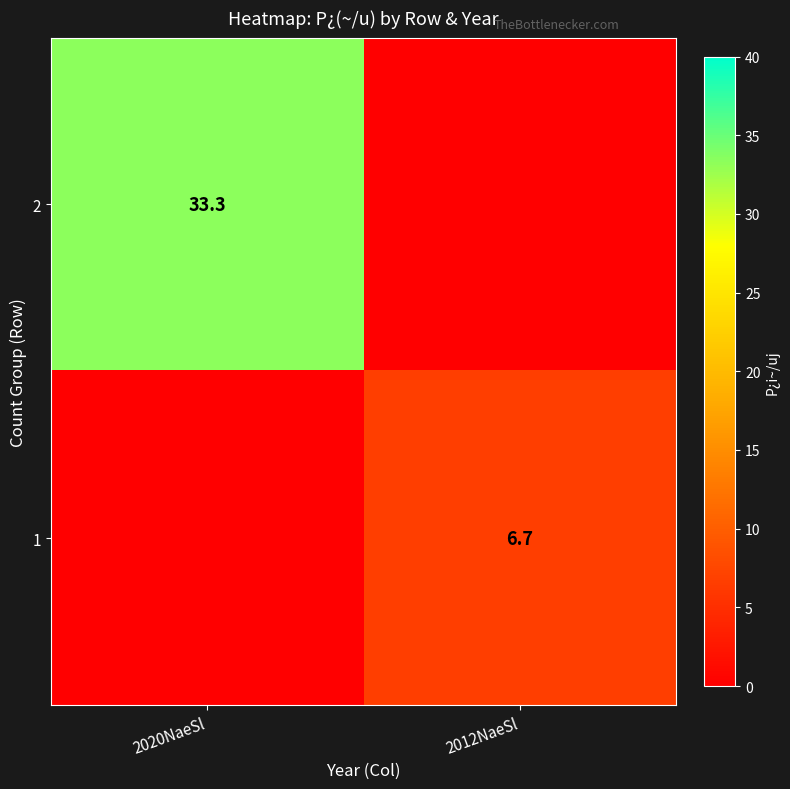

True or false: 1 has a value of 1.4 at 2012NaeSl.

False